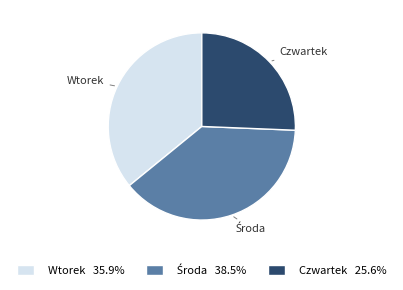

Which slice is the smallest?

Czwartek